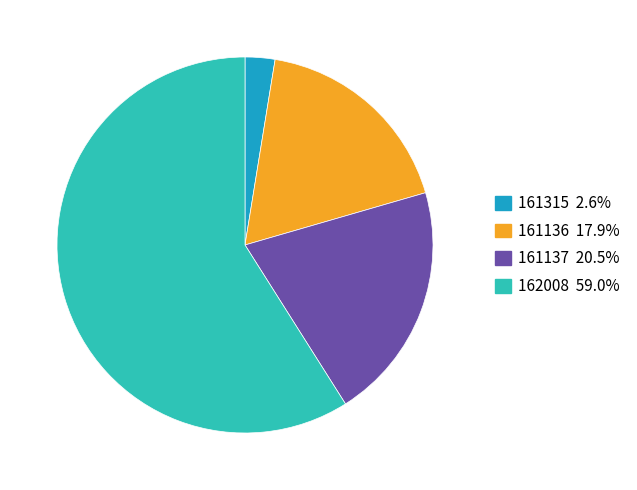

Is there a majority slice in this chart?

Yes